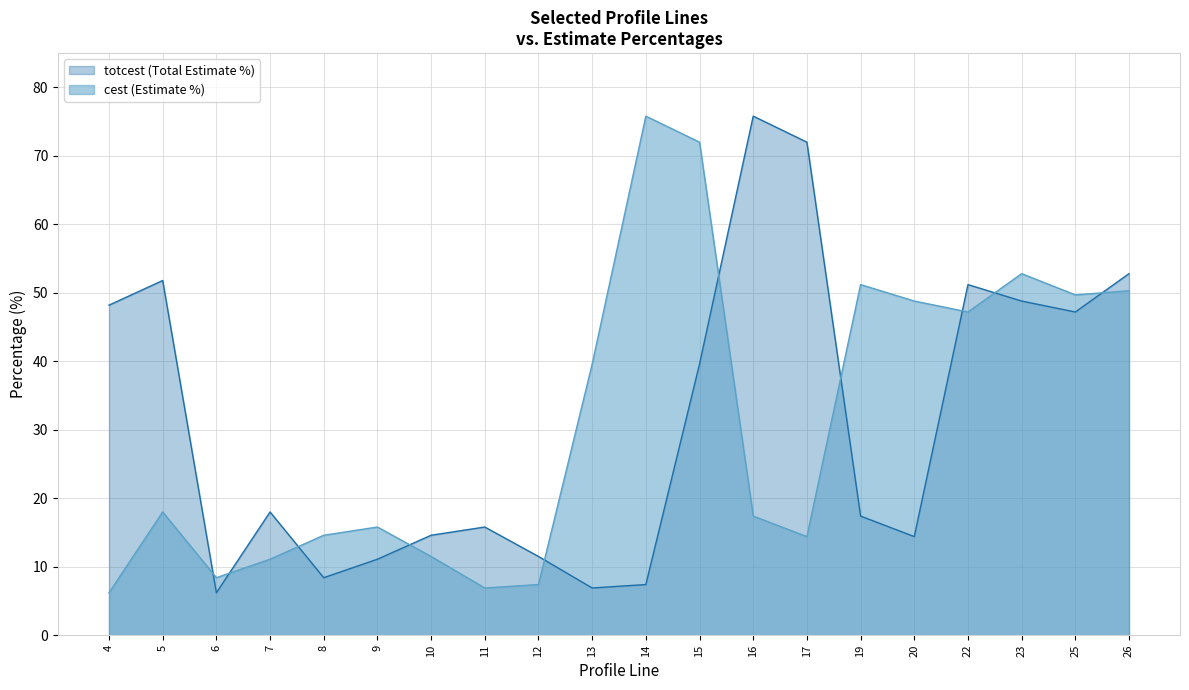

What is the highest value of the totcest series?

75.8